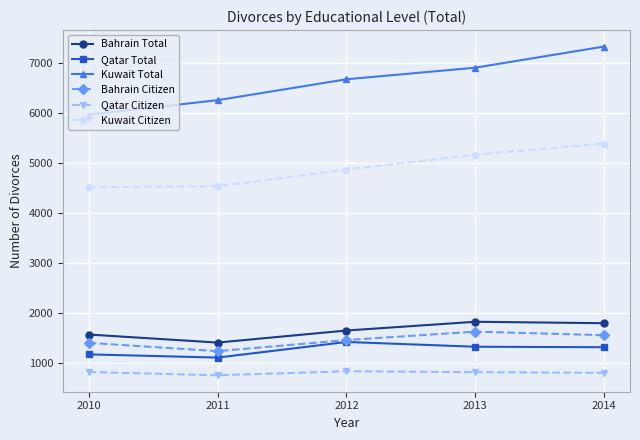

At which label does Qatar Total first exceed 1315?

2012